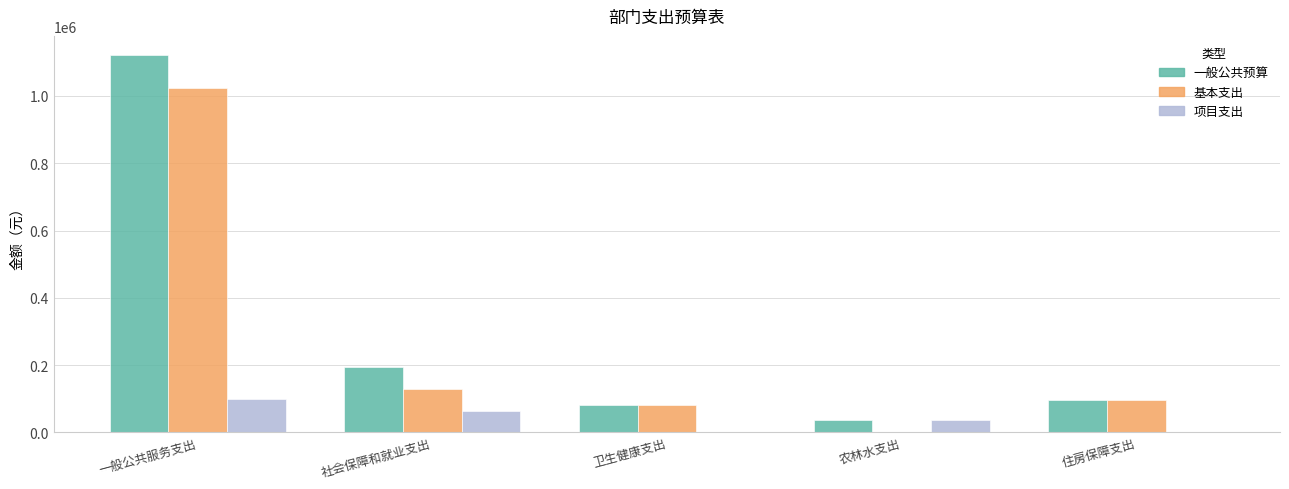

Which series changed the most between 一般公共服务支出 and 卫生健康支出?

一般公共预算